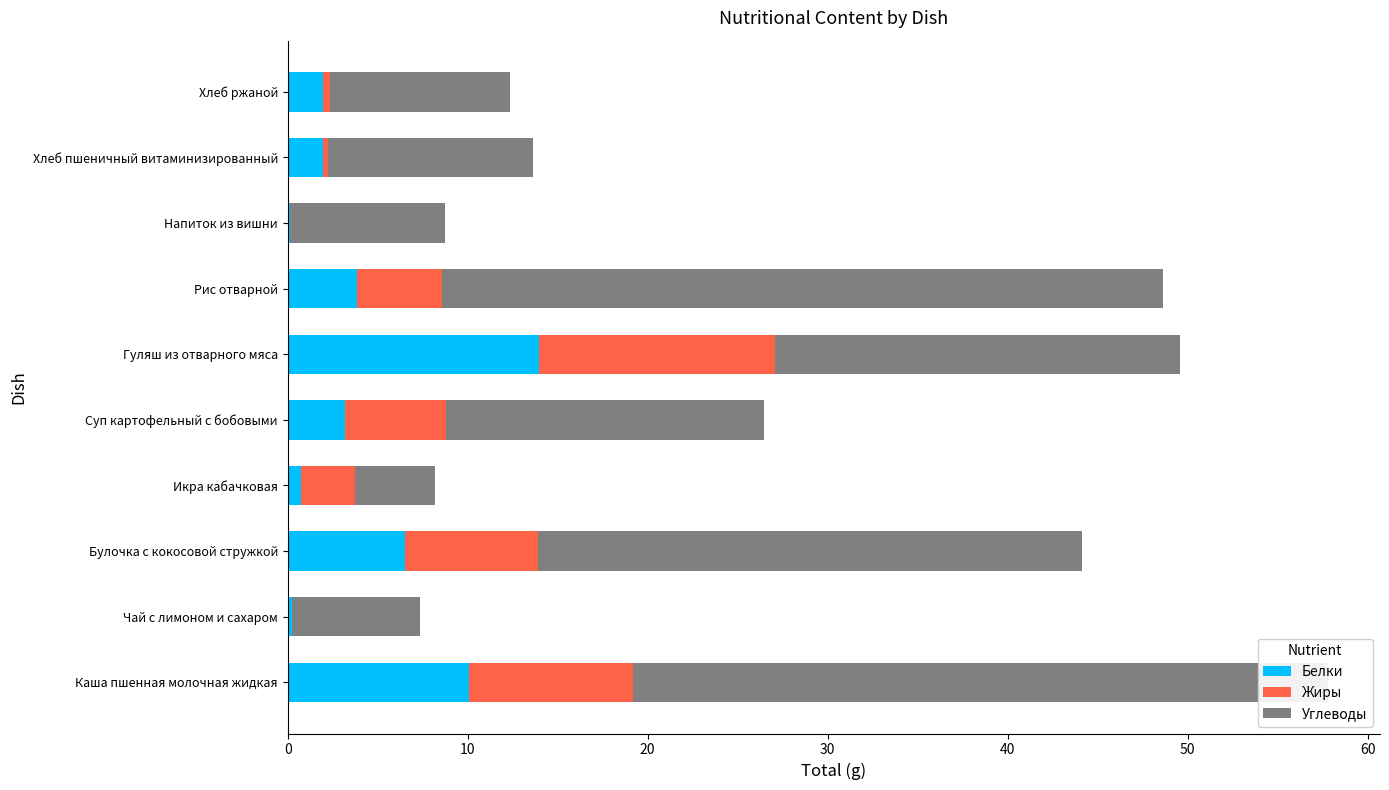

At which category is the sum across all series the highest?

Каша пшенная молочная жидкая